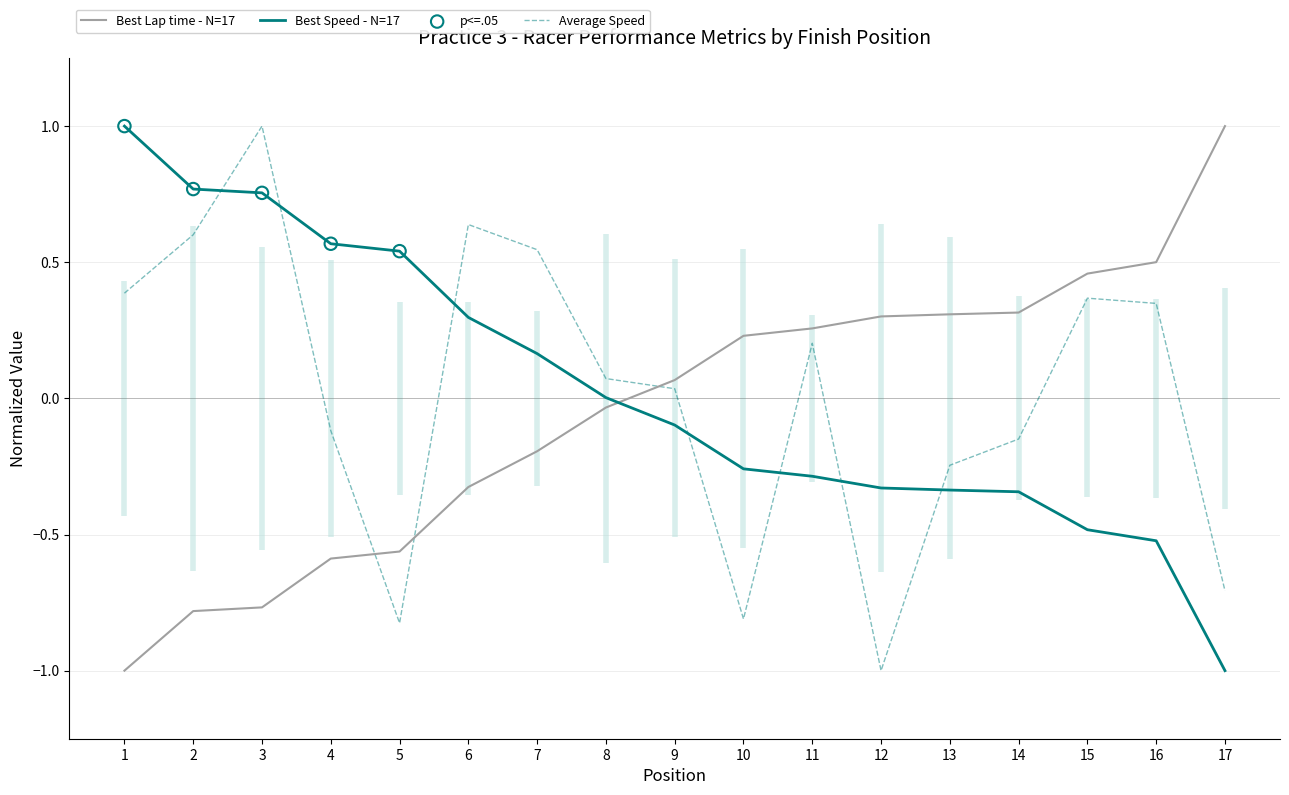

At how many categories does at least one series exceed 0?

17